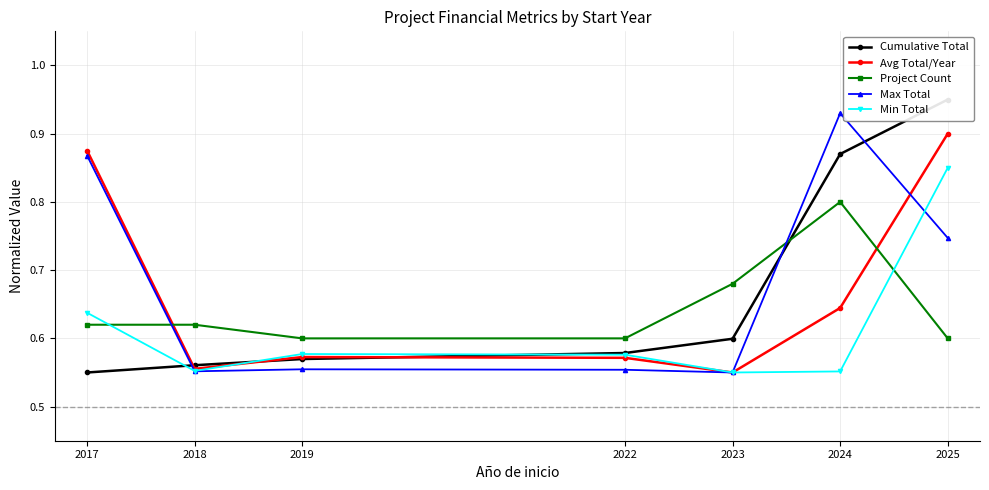

What is the sum of the Max Total values at 2017 and 2025?

1.6